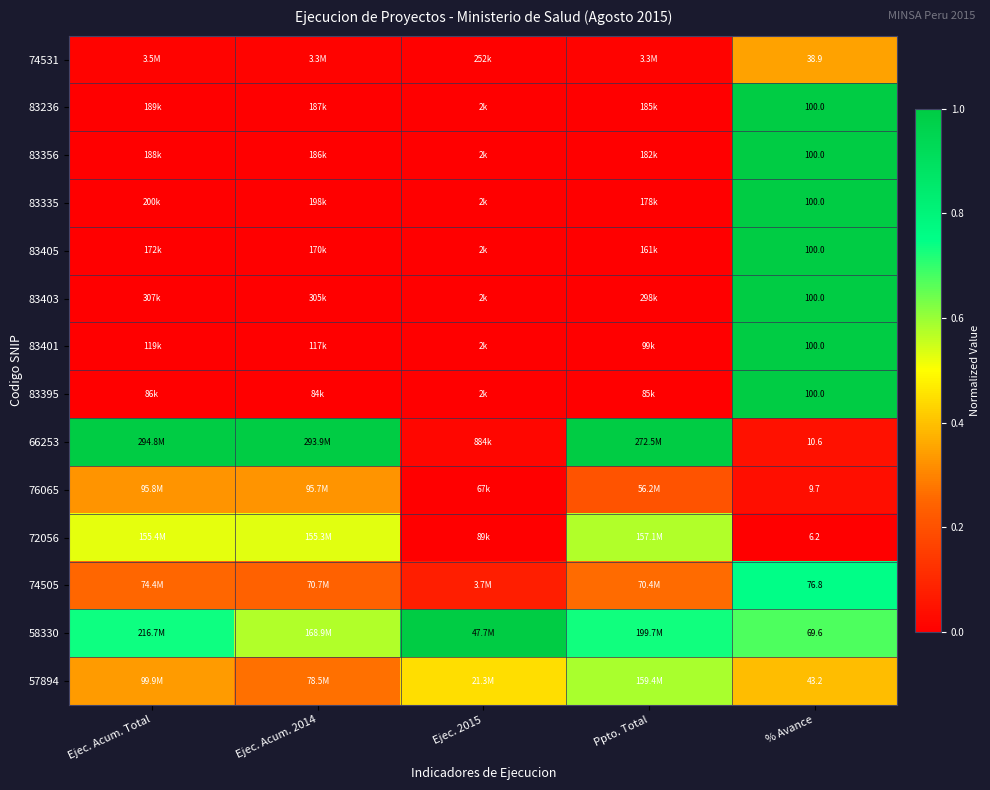

At which label is 72056 closest to 0?

% Avance